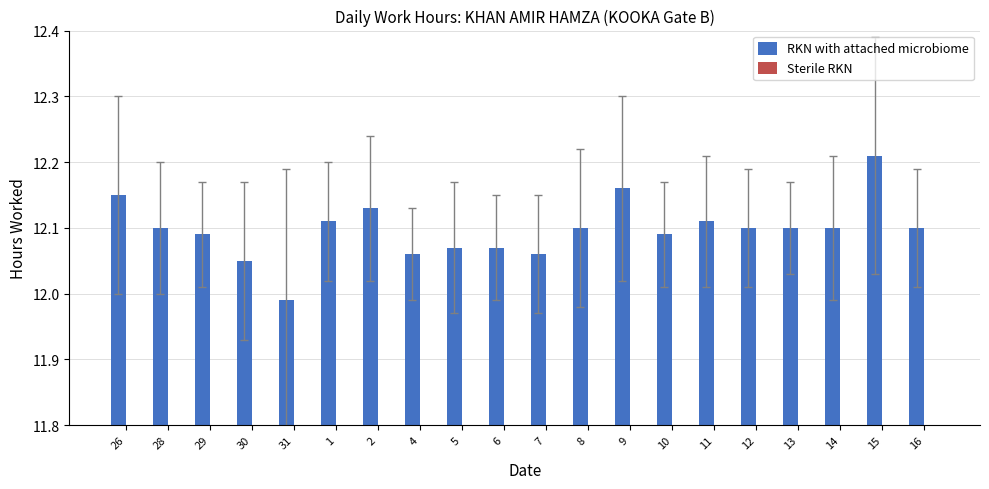

What is the sum of the values at 12 and 8?

24.2